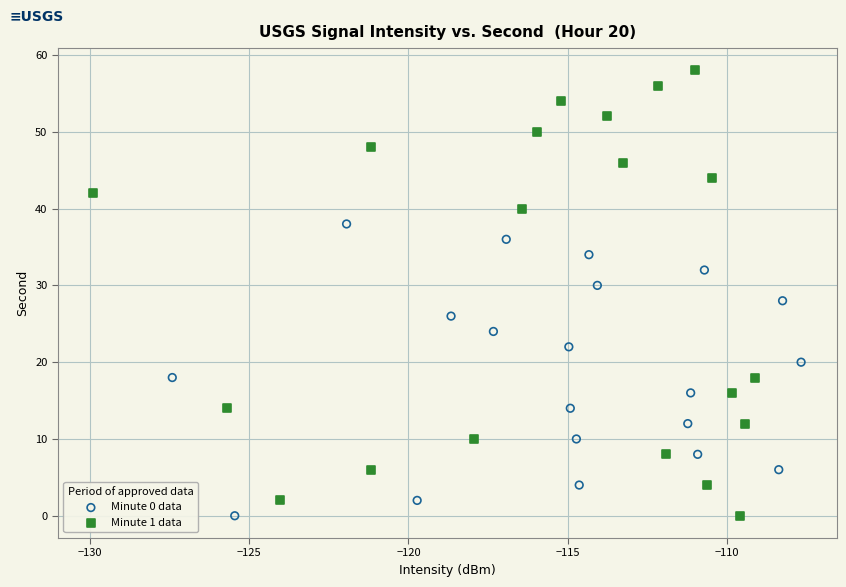

Which series has the largest Y range (max minus min)?

Minute 1 data